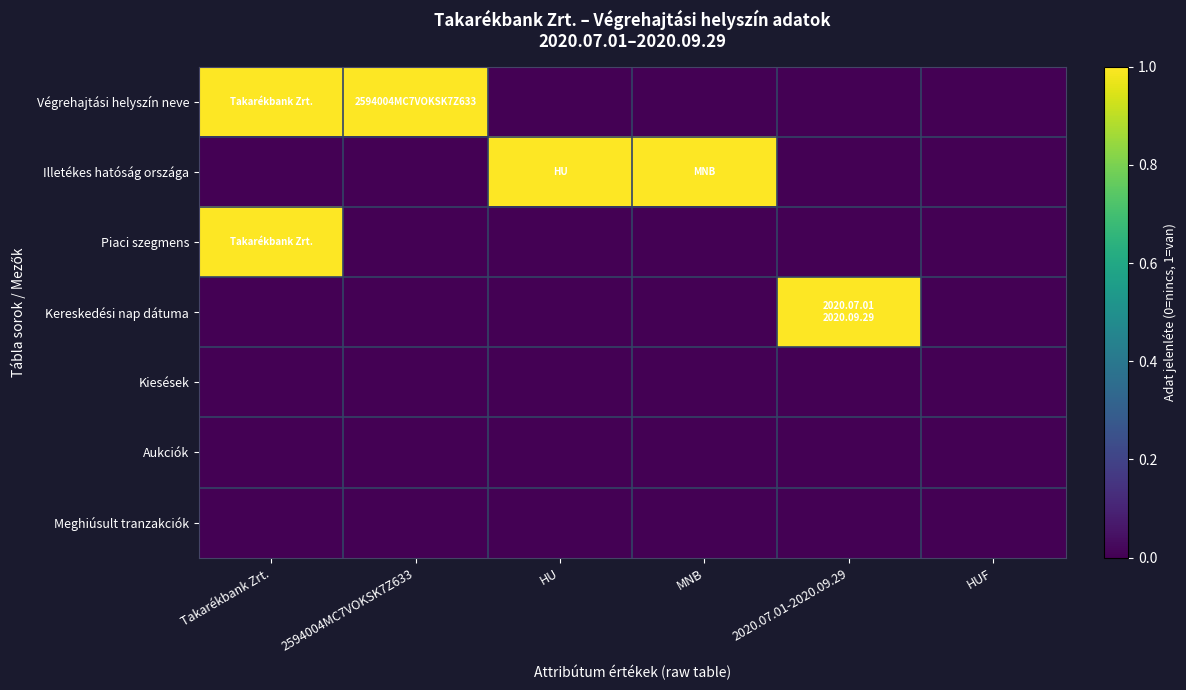

Which has a higher value, HU or Takarékbank Zrt.?

Takarékbank Zrt.